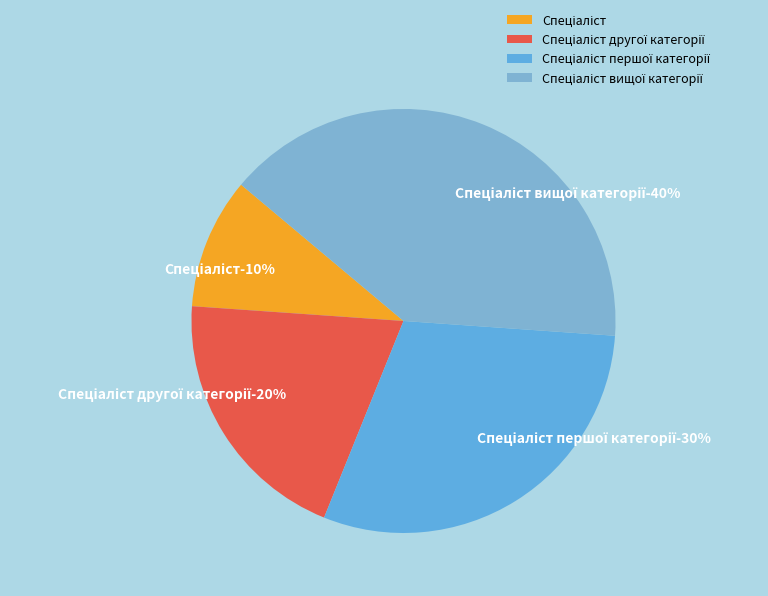

To the nearest percent, what percentage of the pie is Спеціаліст вищої категорії?

40%